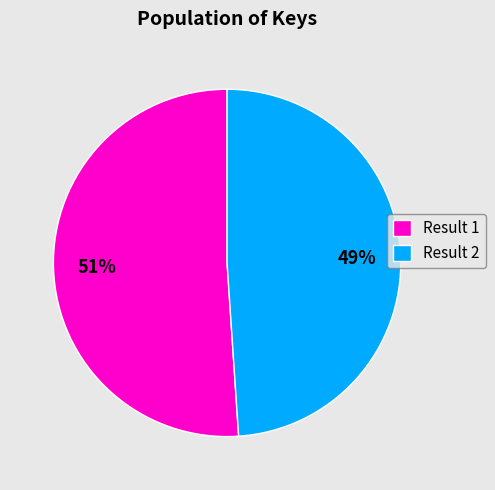

Count the number of slices in the pie.

2